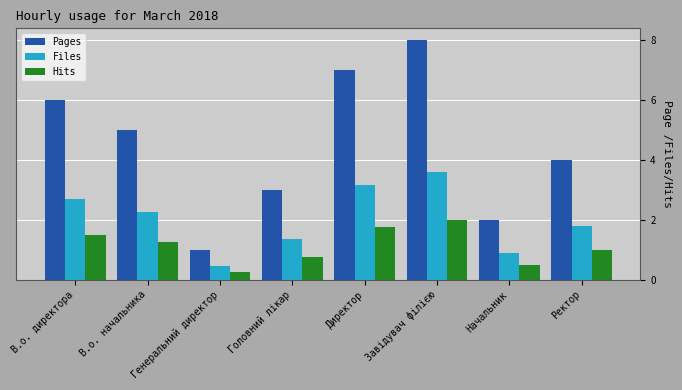

Which series has the largest total across all categories?

Pages